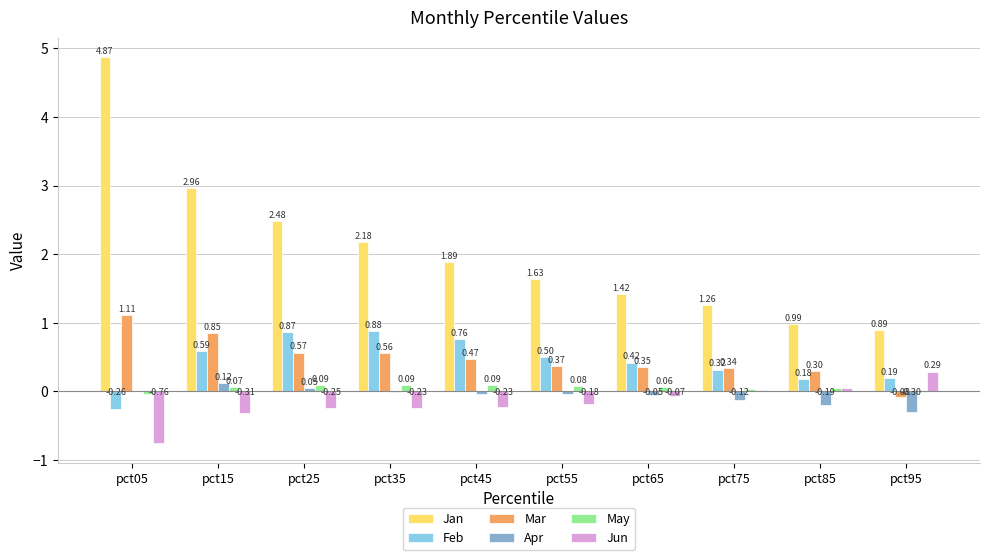

Between pct05 and pct45, which series saw the biggest shift?

Jan